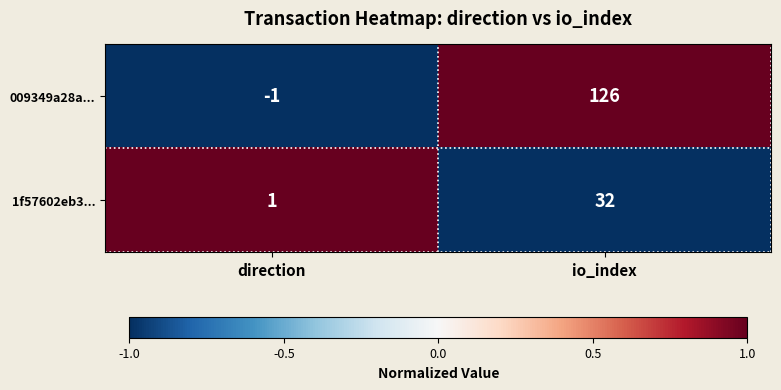

Reading right to left, extract all data points from this chart.

009349a28a...: 126	-1
1f57602eb3...: 32	1